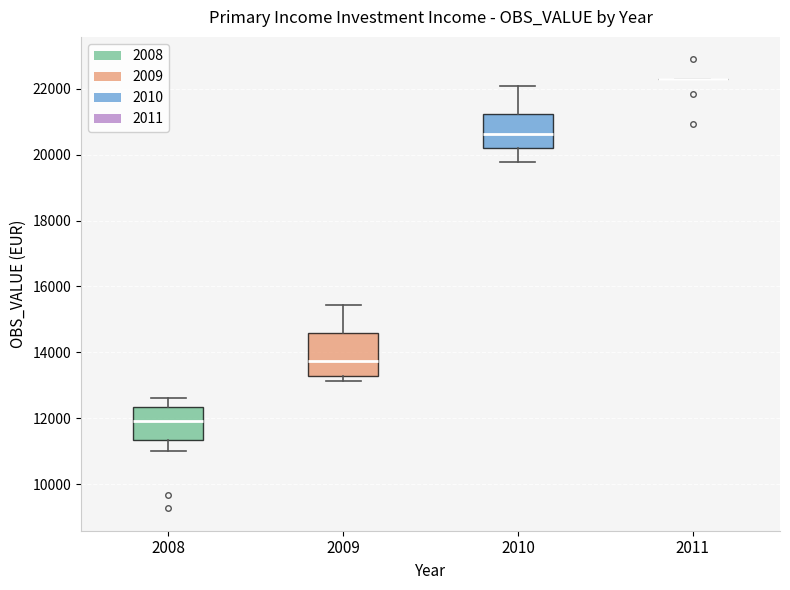

Which box is the tallest, from its lower edge to its upper edge?

2009